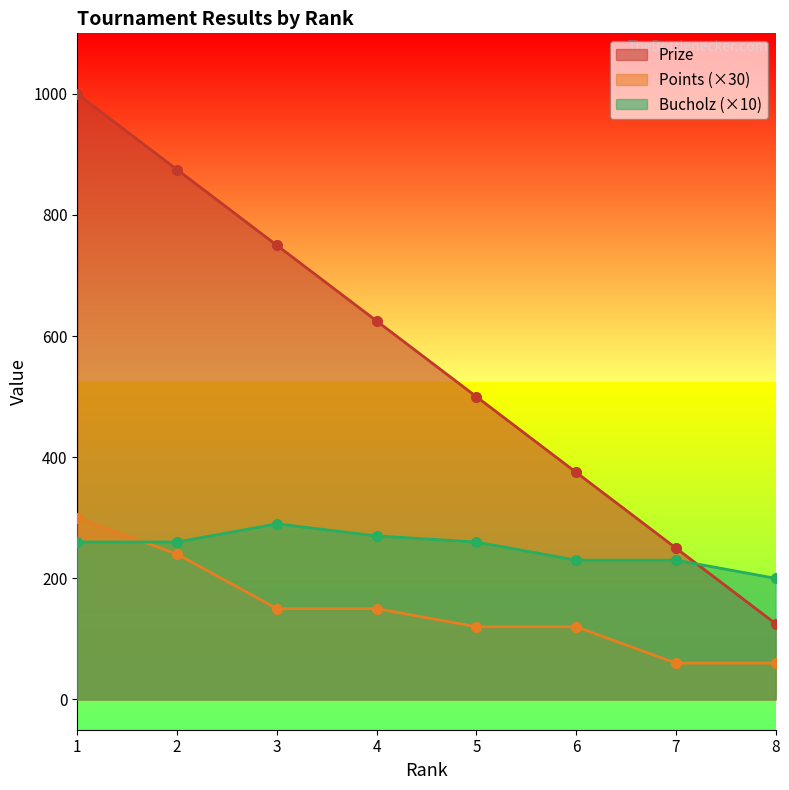

What are all the series names shown in the legend?

Prize, Points (×30), Bucholz (×10)